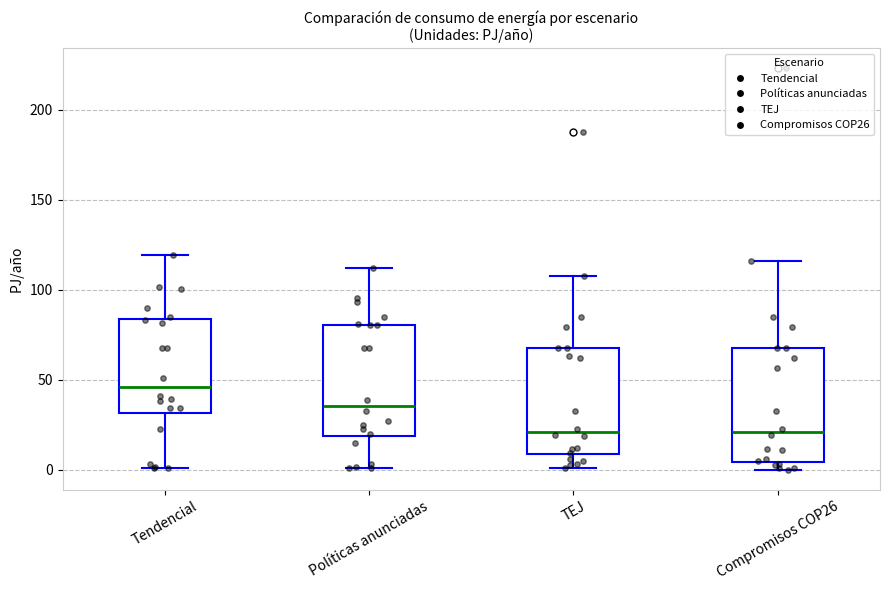

Reading left to right, transcribe this box plot: for each box, give where its median line is, the range the box spans, and where its two whiskers end, as read against the y-axis. The values are not printed on the chart, so give them approximately, as read against the axis.

Tendencial: median 45, box 30 to 85, whiskers 0 to 120
Políticas anunciadas: median 35, box 20 to 80, whiskers 0 to 110
TEJ: median 20, box 10 to 70, whiskers 0 to 105
Compromisos COP26: median 20, box 5 to 70, whiskers 0 to 115